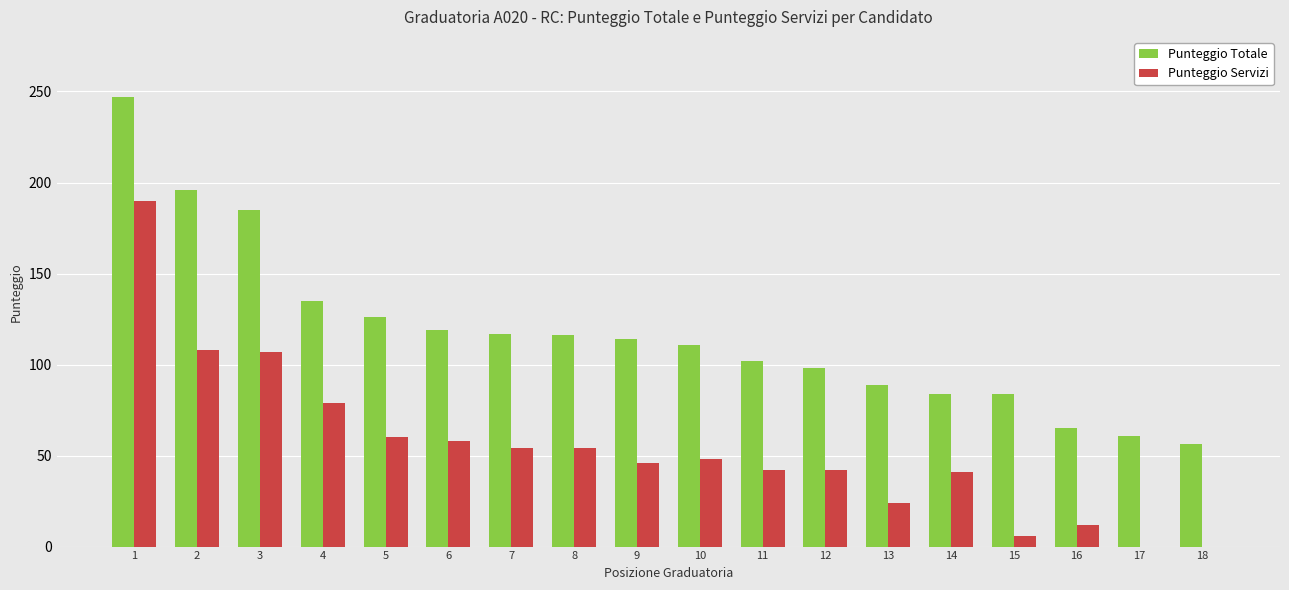

What is the total value across all series at 5?

186.0